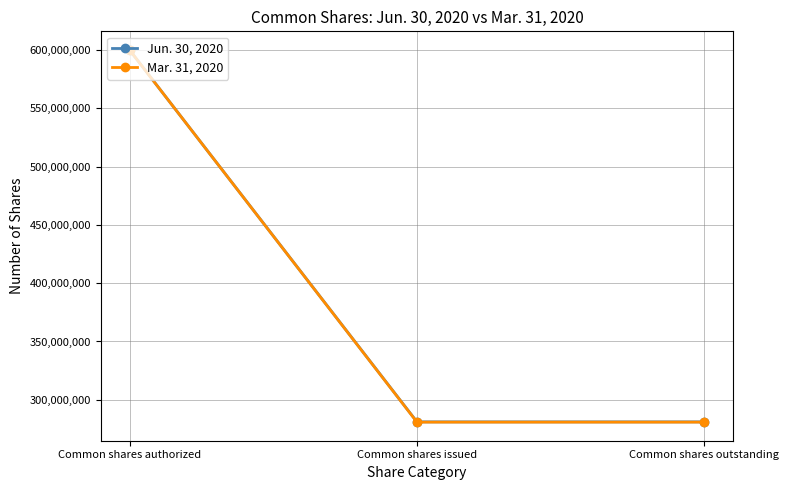

The Mar. 31, 2020 series shows 464706160 at Common shares issued. True or false?

False